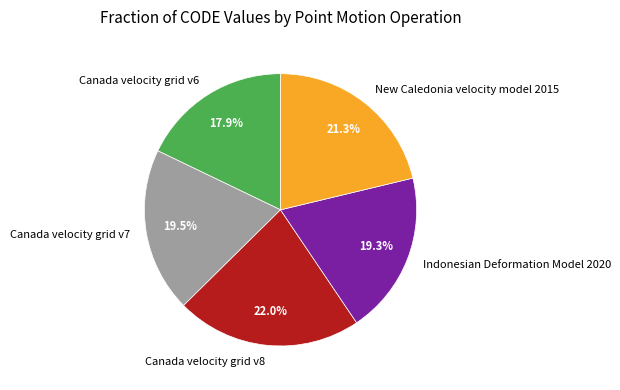

What is the ratio of the value at Indonesian Deformation Model 2020 to the value at Canada velocity grid v6?

1.1